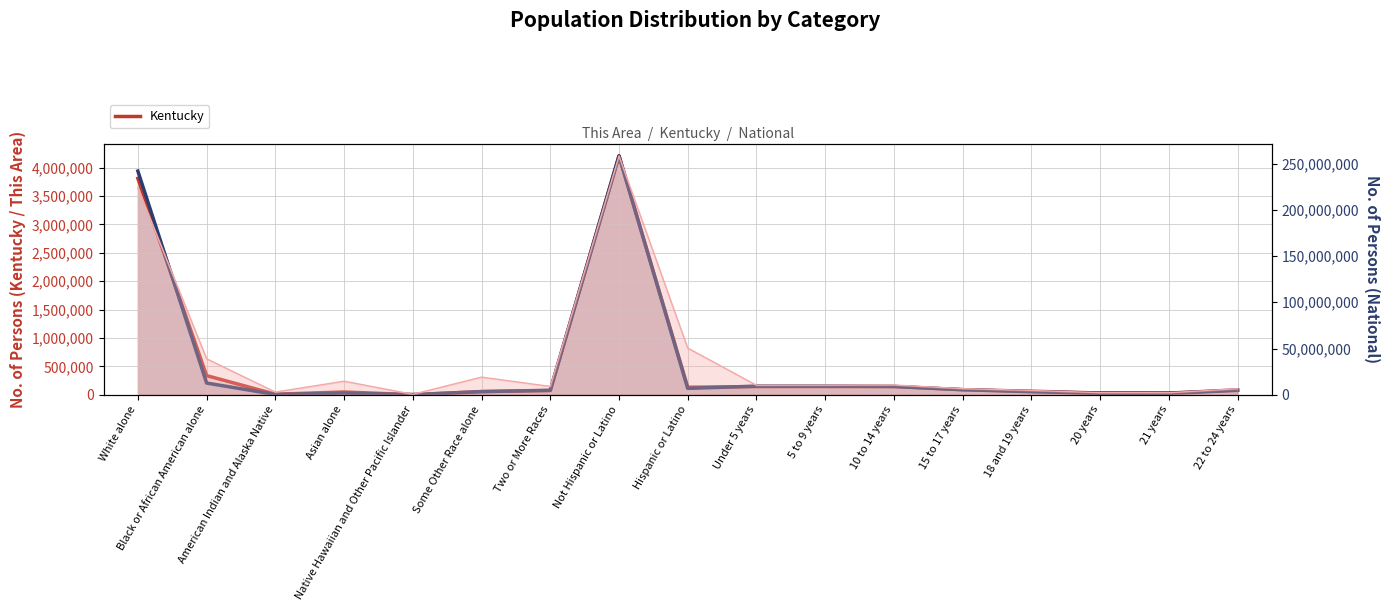

Rank the series by their maximum value, from highest to lowest.

Kentucky, This Area (scaled)